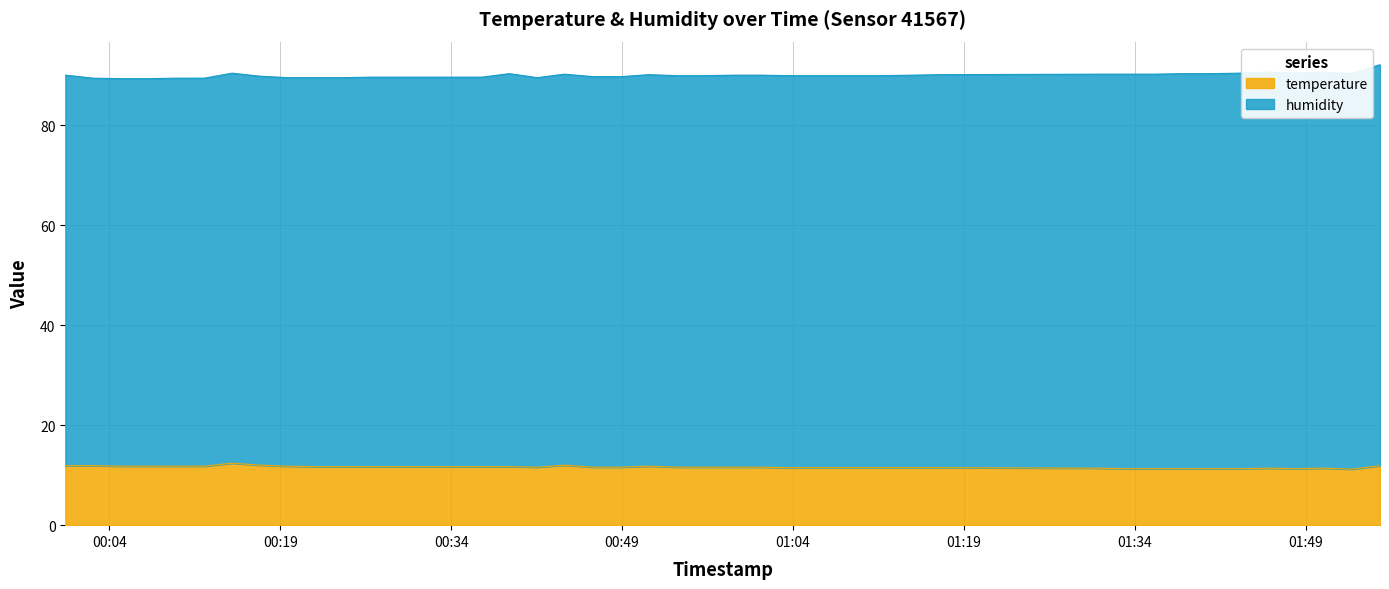

What value does the data have at 2023-04-10T01:38:14?

11.3